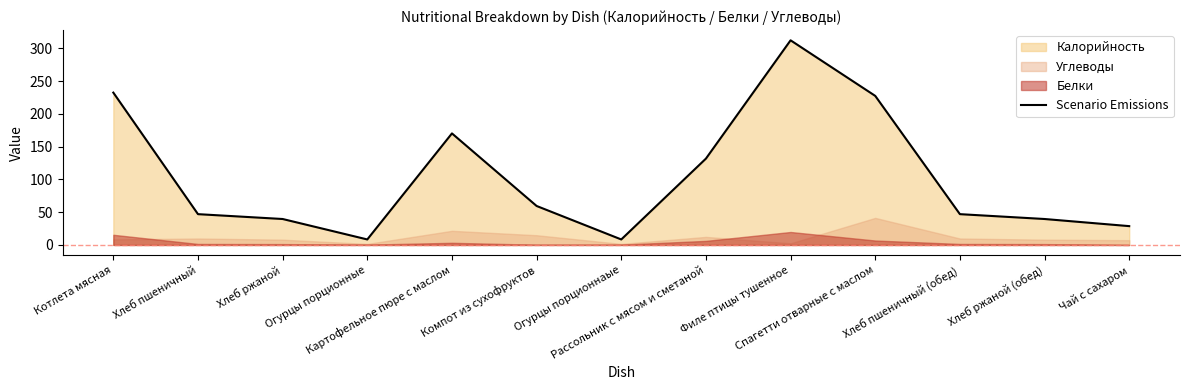

How many categories are shown in the chart?

13